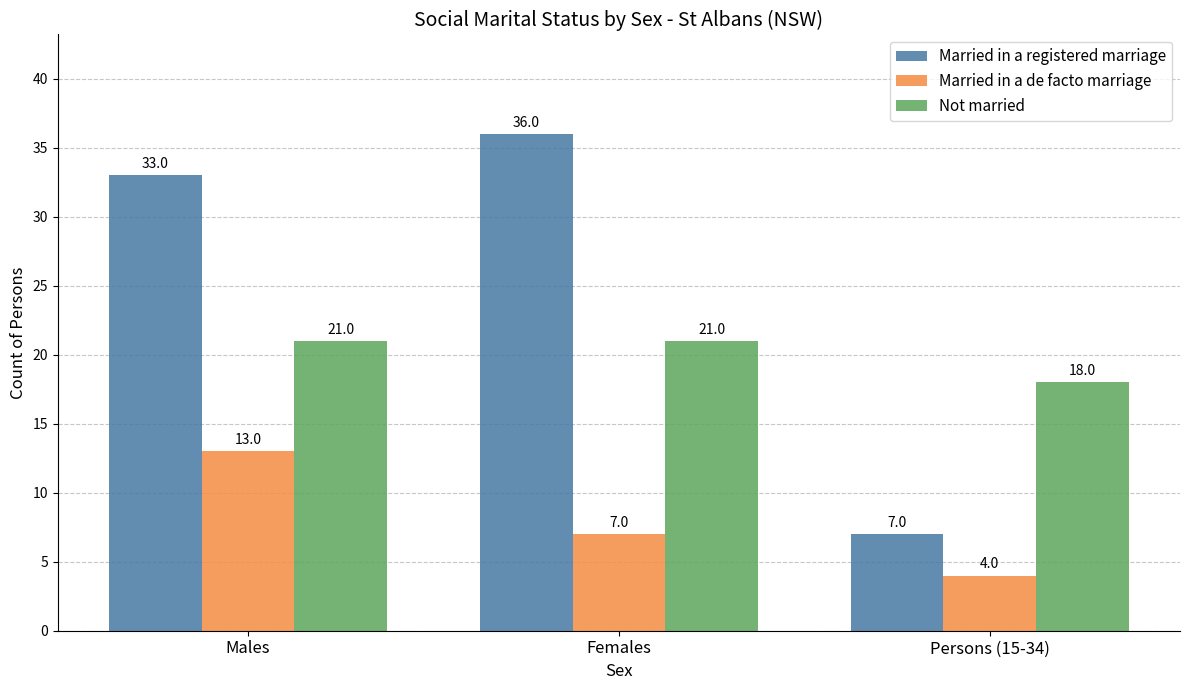

What is the difference between the maximum and minimum values in the Married in a registered marriage series?

29